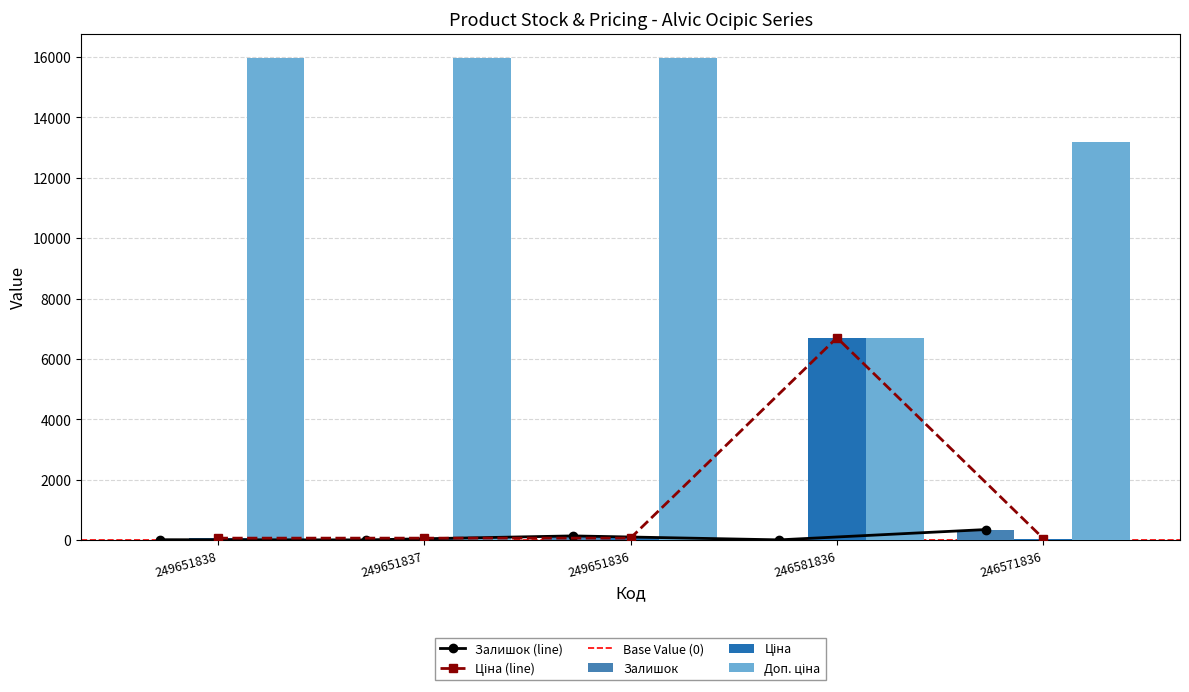

True or false: Ціна has a value of 9421.9 at 246581836.

False